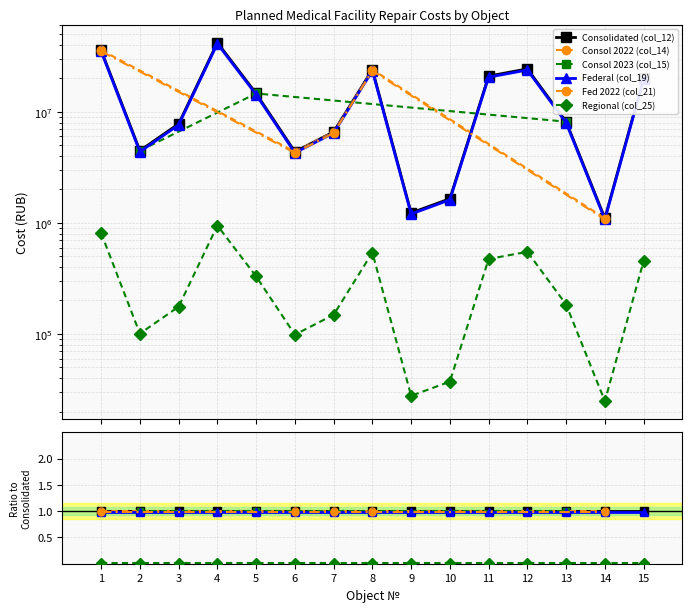

List the labels in order of Federal (col_19) value, smallest first.

14, 9, 10, 6, 2, 7, 3, 13, 5, 15, 11, 8, 12, 1, 4